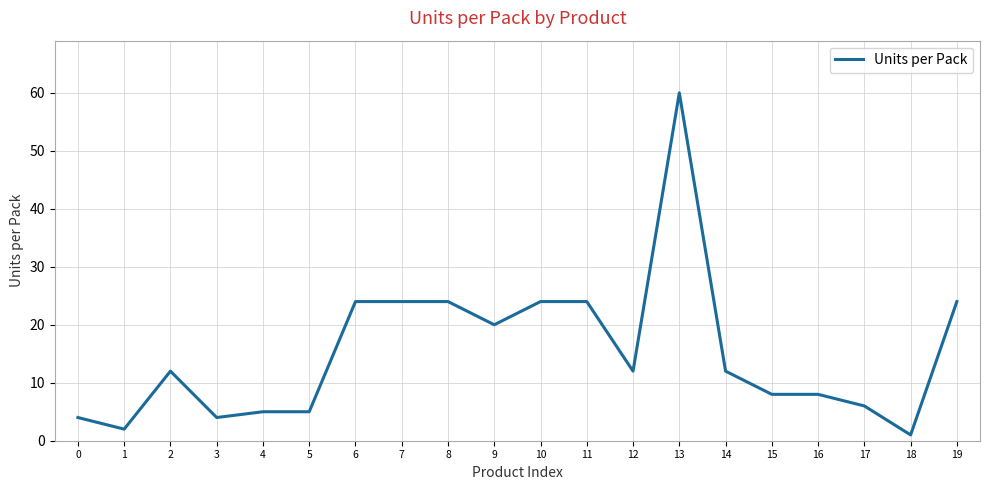

What is the ratio of the value at 5 to the value at 4?

1.0